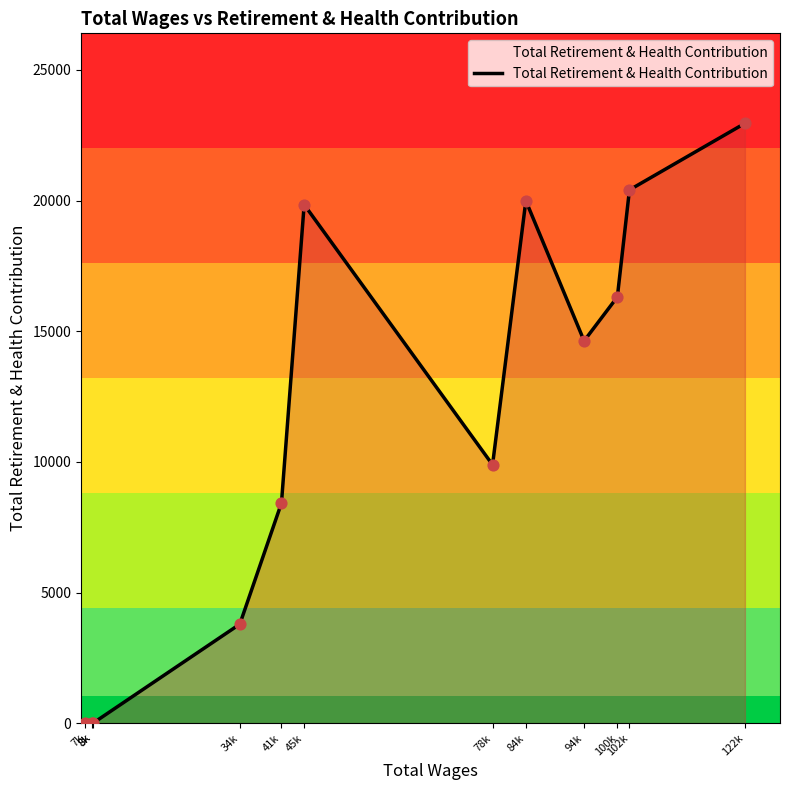

Approximately how many times larger is the value at 45k compared to 34k?

5.2